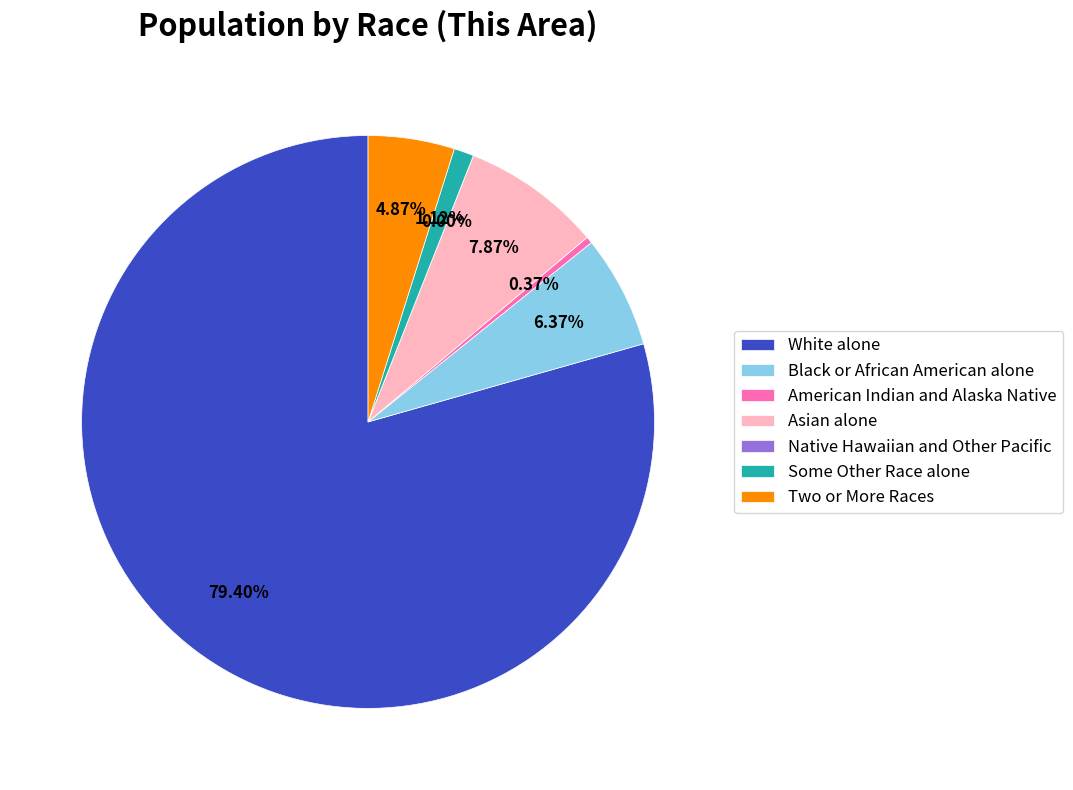

Is Asian alone the majority of the pie?

No